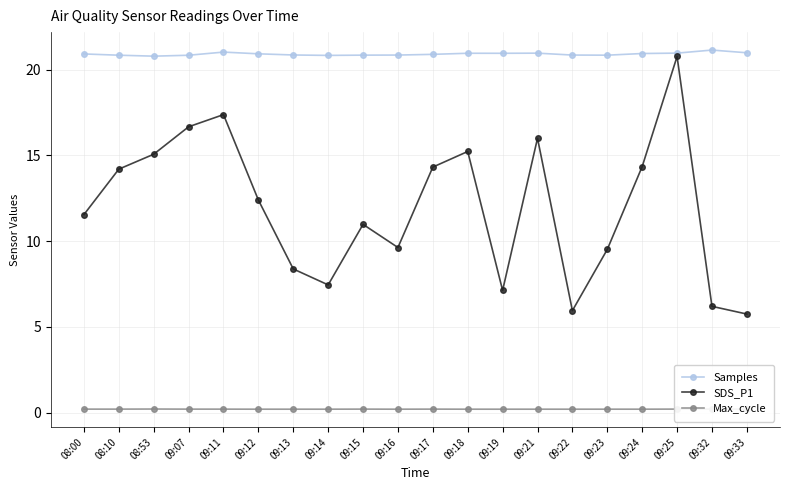

Which series has the widest spread of values?

SDS_P1